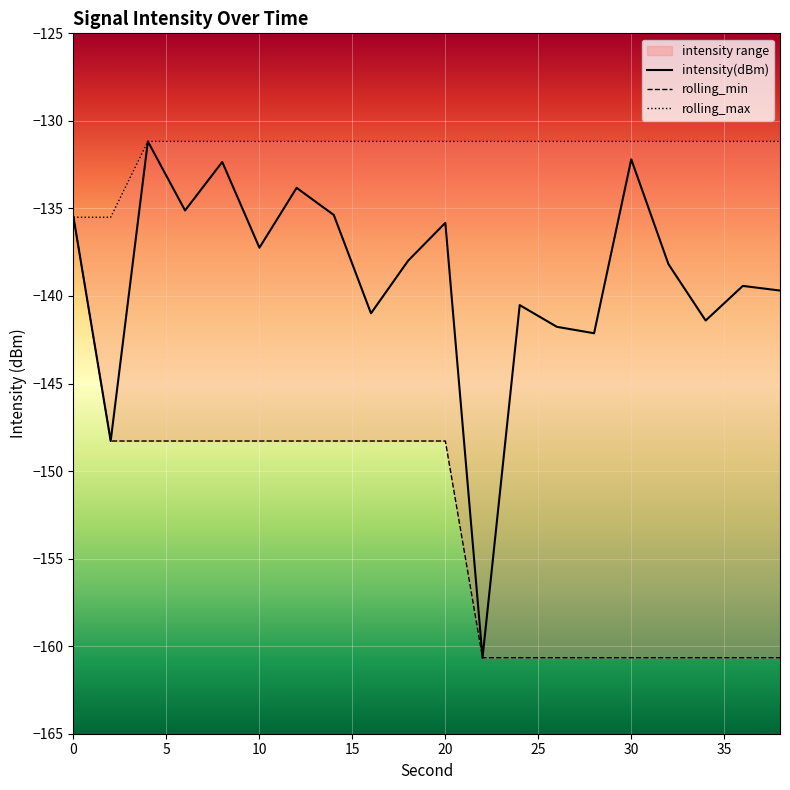

At which label is rolling_max closest to -133?

4